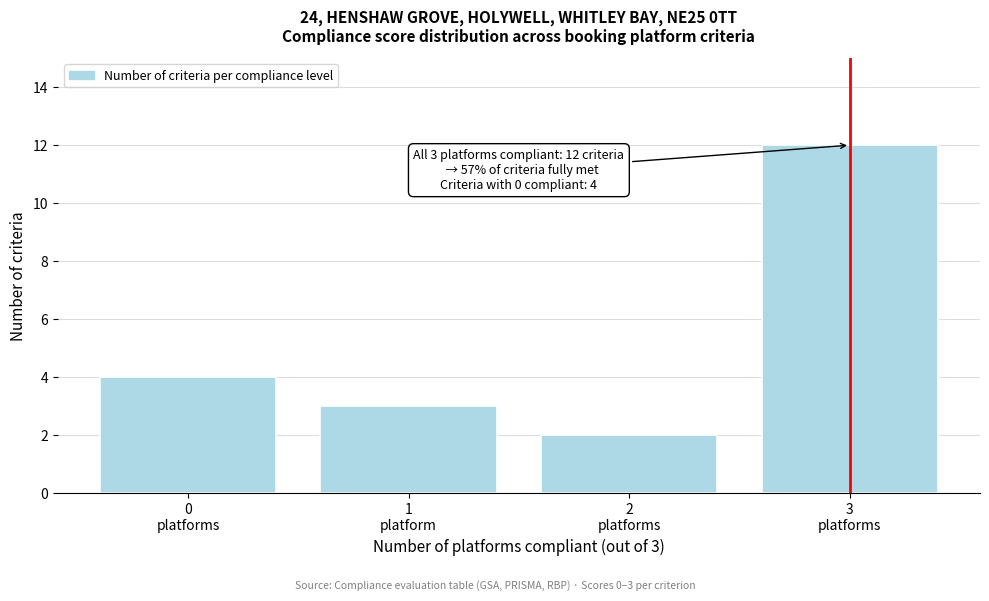

Reading left to right, list all the values displayed in this chart.

4	3	2	12